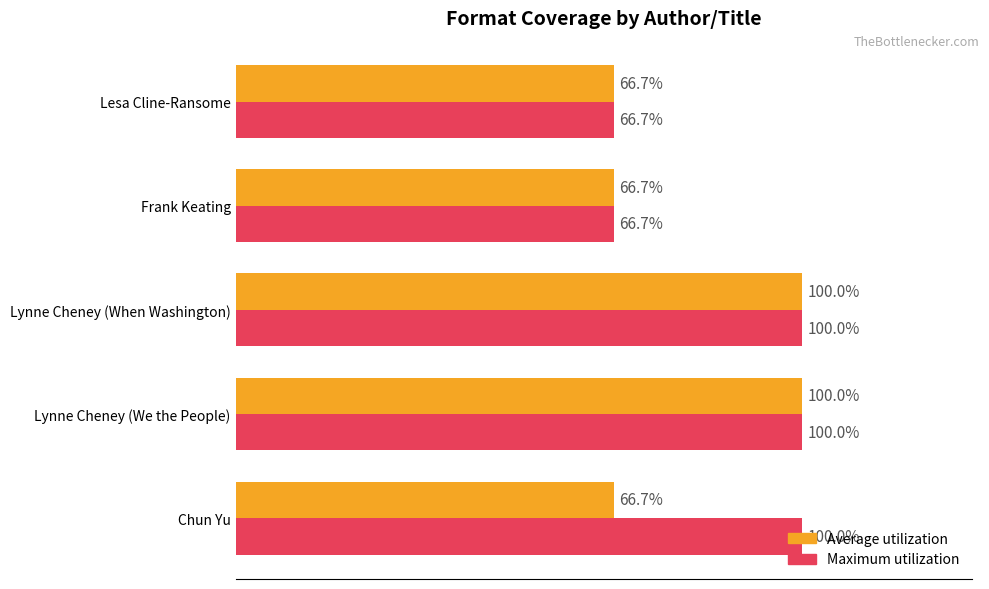

Which series changed the most between Chun Yu and Lynne Cheney (We the People)?

Average utilization